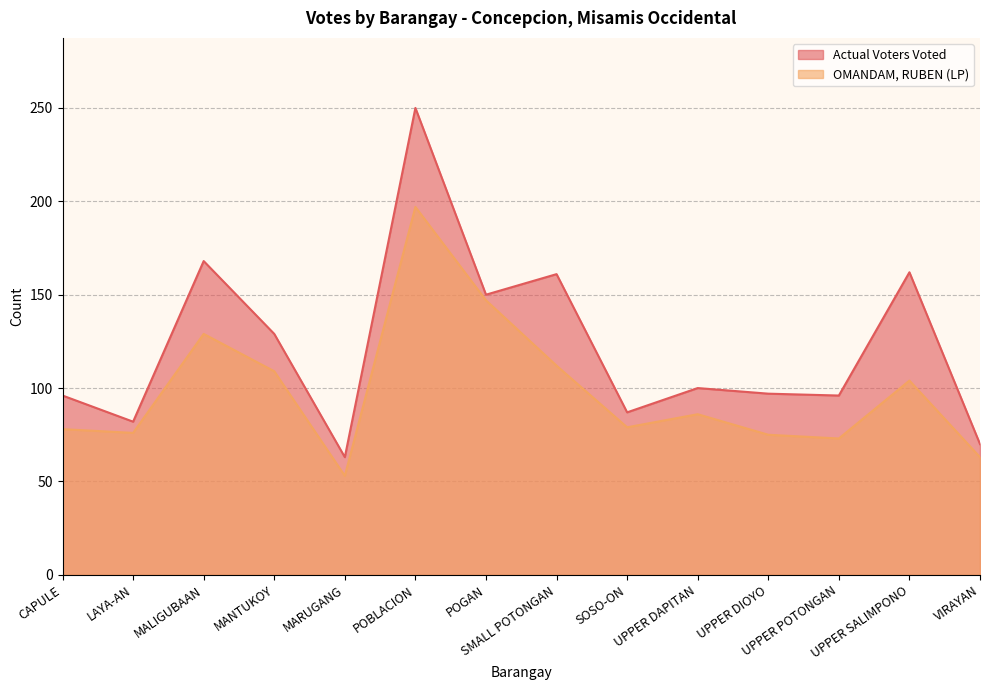

At how many categories does at least one series exceed 95?

10